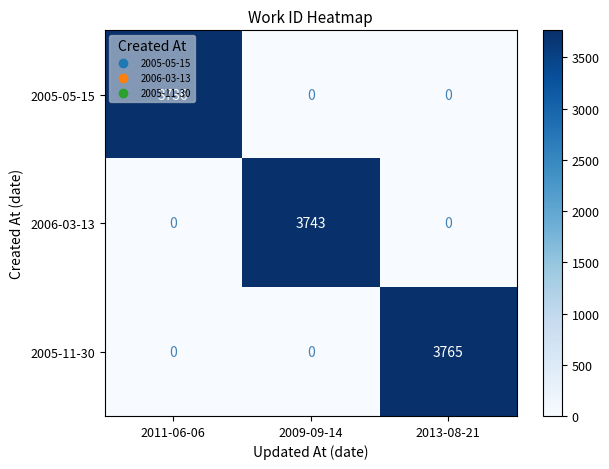

Is it true that 2006-03-13 equals 2452 at 2013-08-21?

False